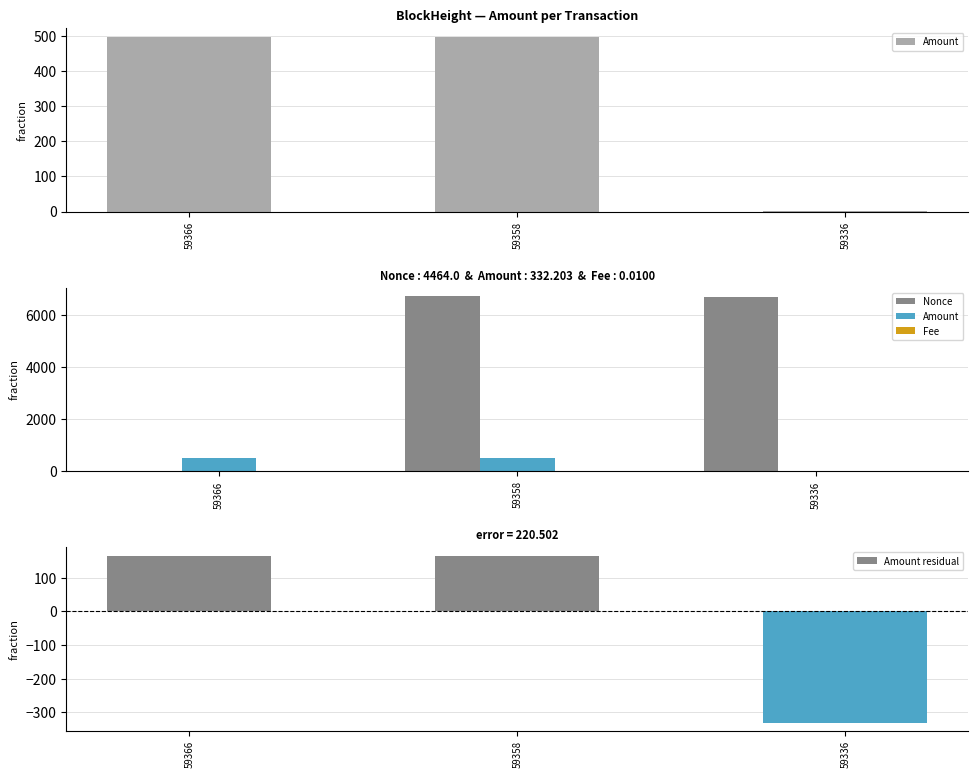

What is the difference between the Amount residual values at 59358 and 59336?

495.9